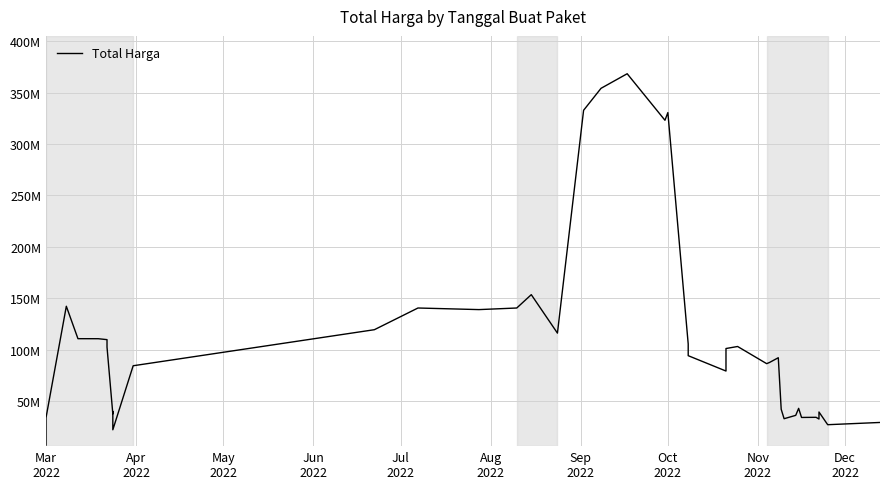

How many lines are shown in the chart?

1